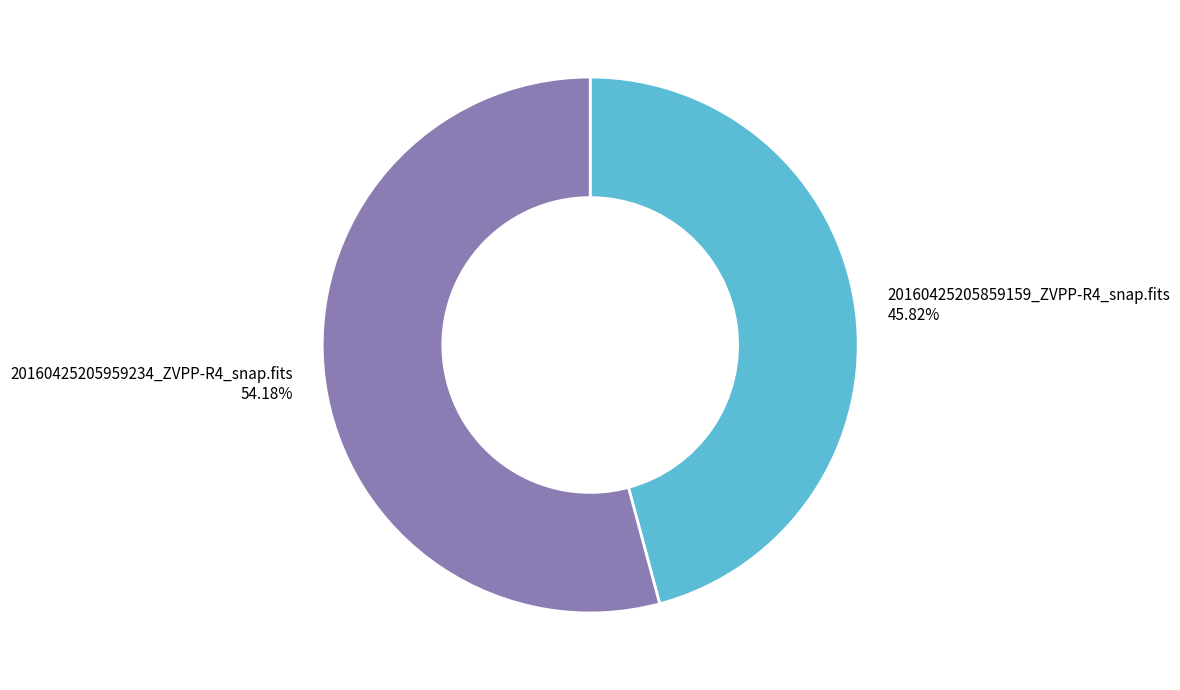

What is the largest slice in the pie chart?

20160425205959234_ZVPP-R4_snap.fits